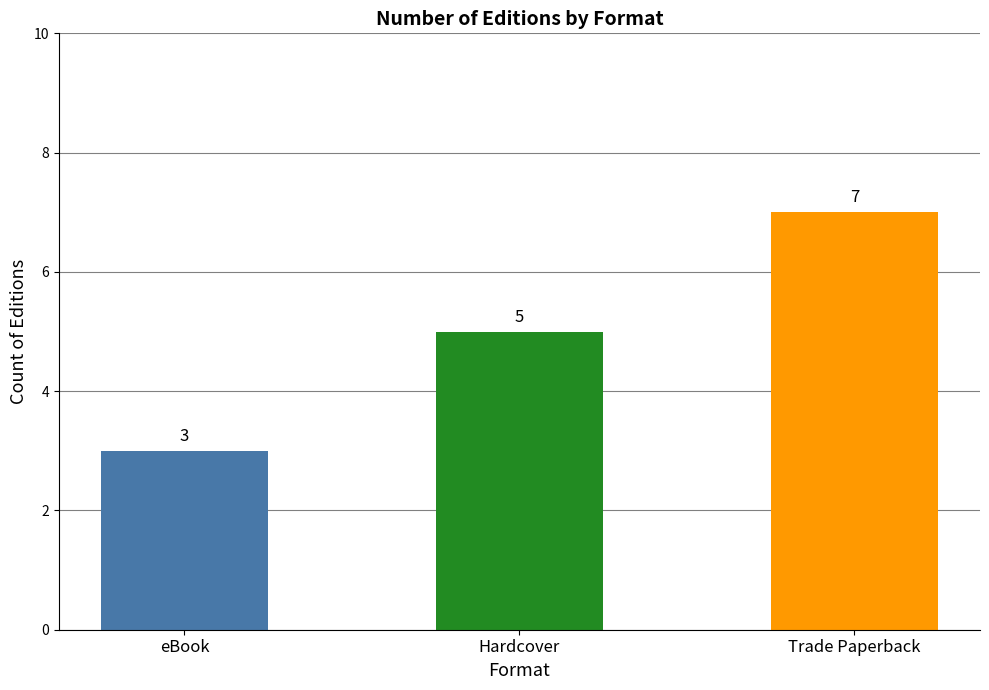

List the labels in order of value, smallest first.

eBook, Hardcover, Trade Paperback